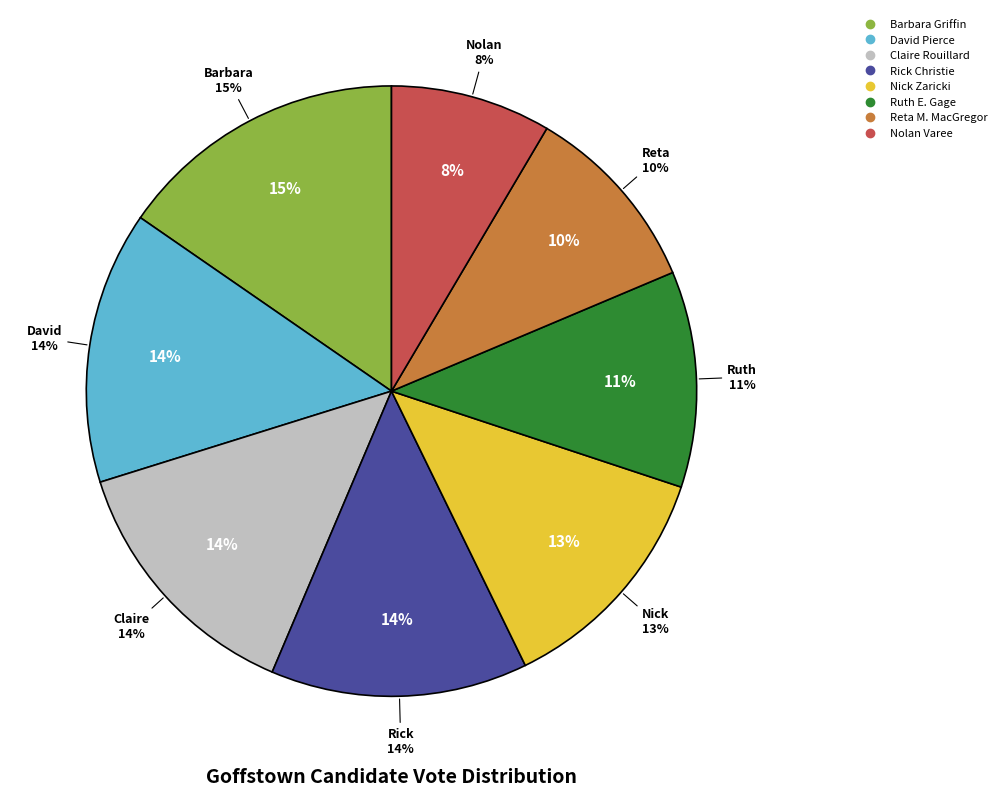

Is David Pierce the majority of the pie?

No